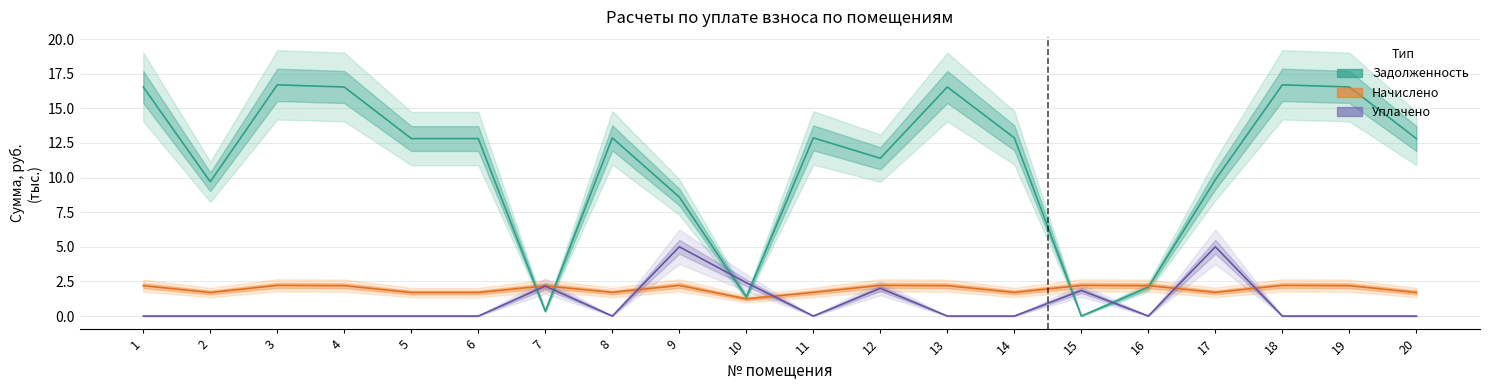

List the labels in order of Начислено value, smallest first.

10, 2, 5, 6, 20, 8, 11, 14, 17, 7, 1, 4, 13, 16, 19, 3, 9, 12, 15, 18